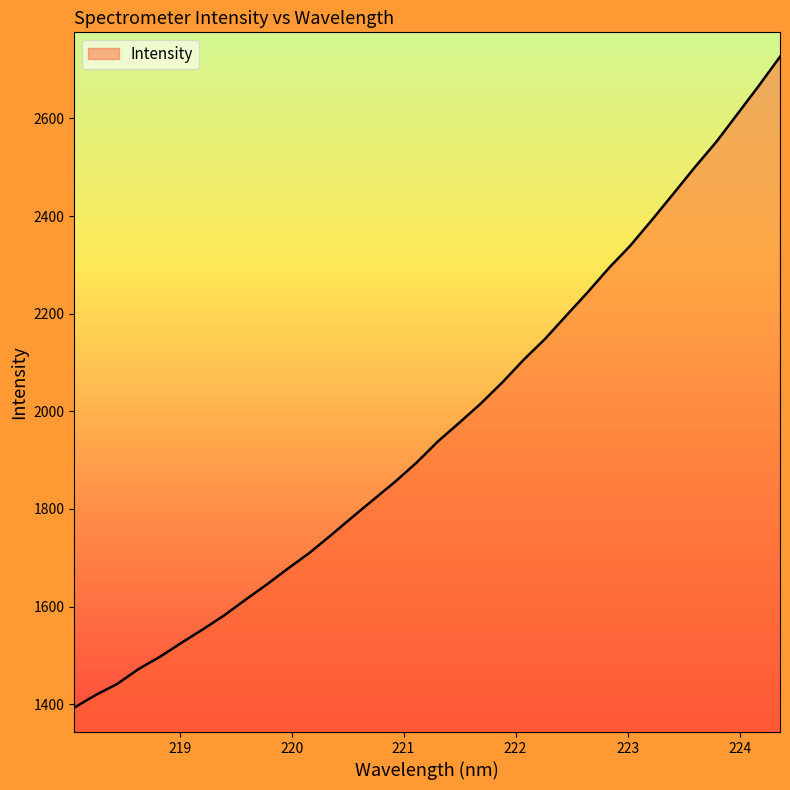

What is the maximum value shown in the chart?

2726.4